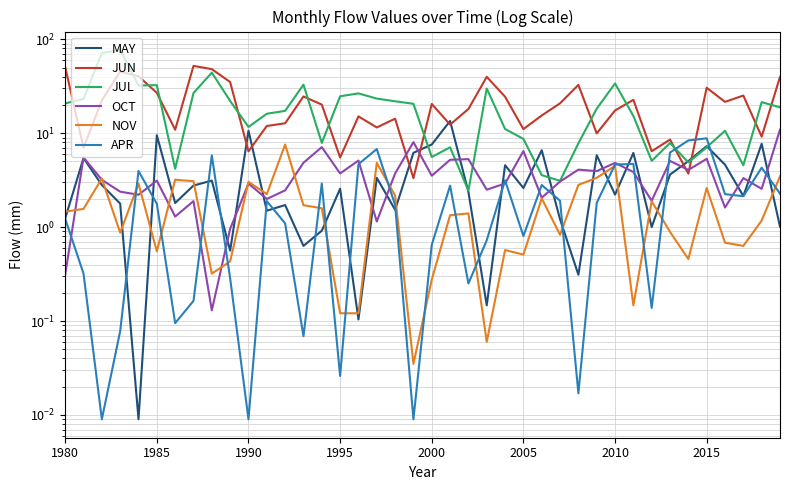

How many values in the OCT series are below 3?

17